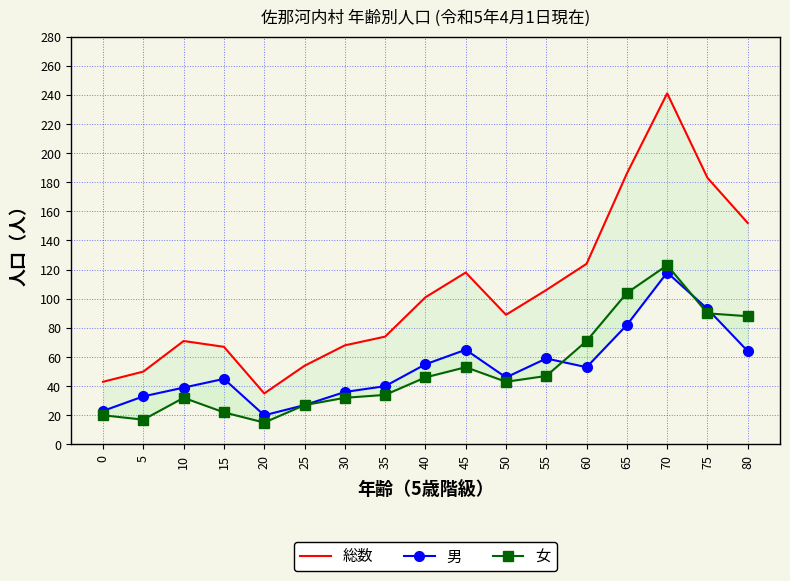

Which series has the largest total across all categories?

総数